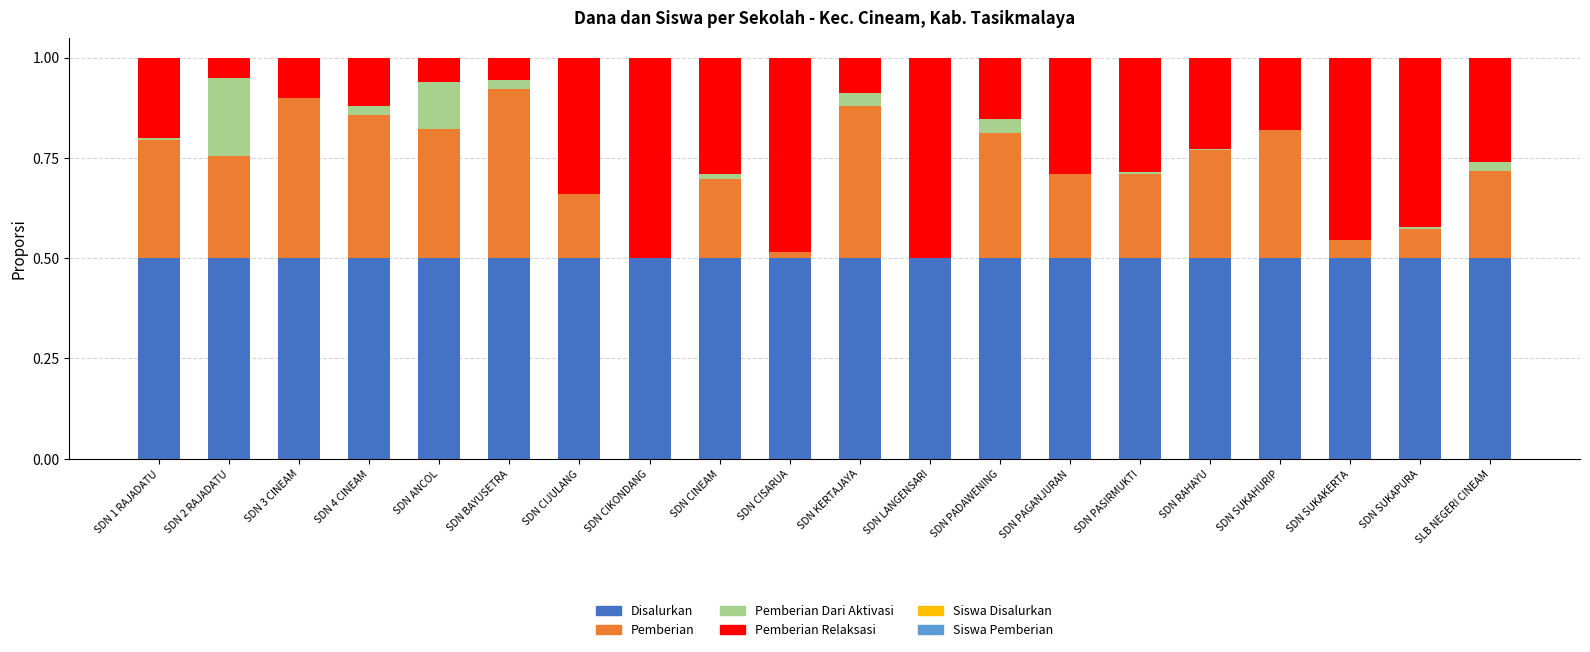

What is the value of the Disalurkan bar at the 4th from the left?

0.5